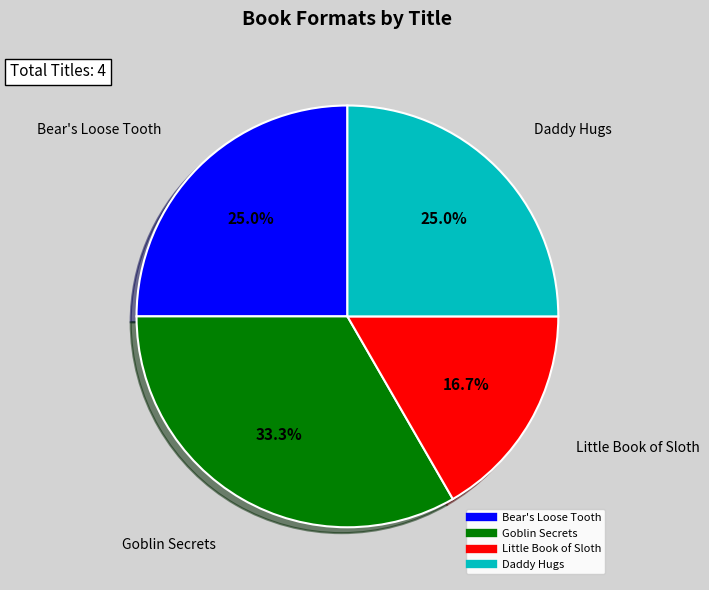

What is the largest slice in the pie chart?

Goblin Secrets